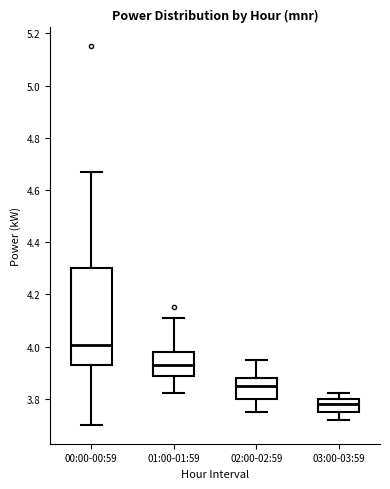

Reading left to right, read every box against the y-axis: the position of its median line, the range the box covers, and the ends of its whiskers. The values are not printed on the chart, so give them approximately, as read against the axis.

00:00-00:59: median 4.00, box 3.94 to 4.30, whiskers 3.70 to 4.68
01:00-01:59: median 3.94, box 3.88 to 3.98, whiskers 3.82 to 4.12
02:00-02:59: median 3.86, box 3.80 to 3.88, whiskers 3.76 to 3.96
03:00-03:59: median 3.78, box 3.76 to 3.80, whiskers 3.72 to 3.82